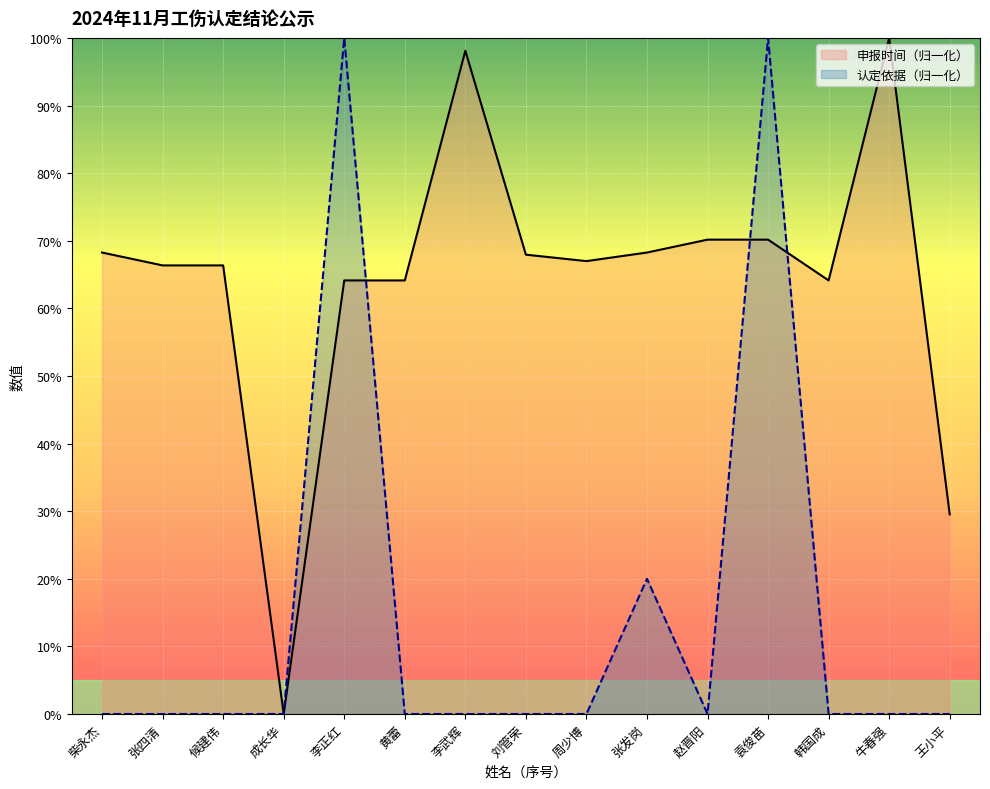

Reading left to right, transcribe all the data shown in this chart.

申报时间（归一化）_line: 68.3	66.3	66.3	0.0	64.1	64.1	98.1	67.9	67.0	68.3	70.2	70.2	64.1	100.0	29.5
认定依据（归一化）_line: 0.0	0.0	0.0	0.0	100.0	0.0	0.0	0.0	0.0	20.0	0.0	100.0	0.0	0.0	0.0